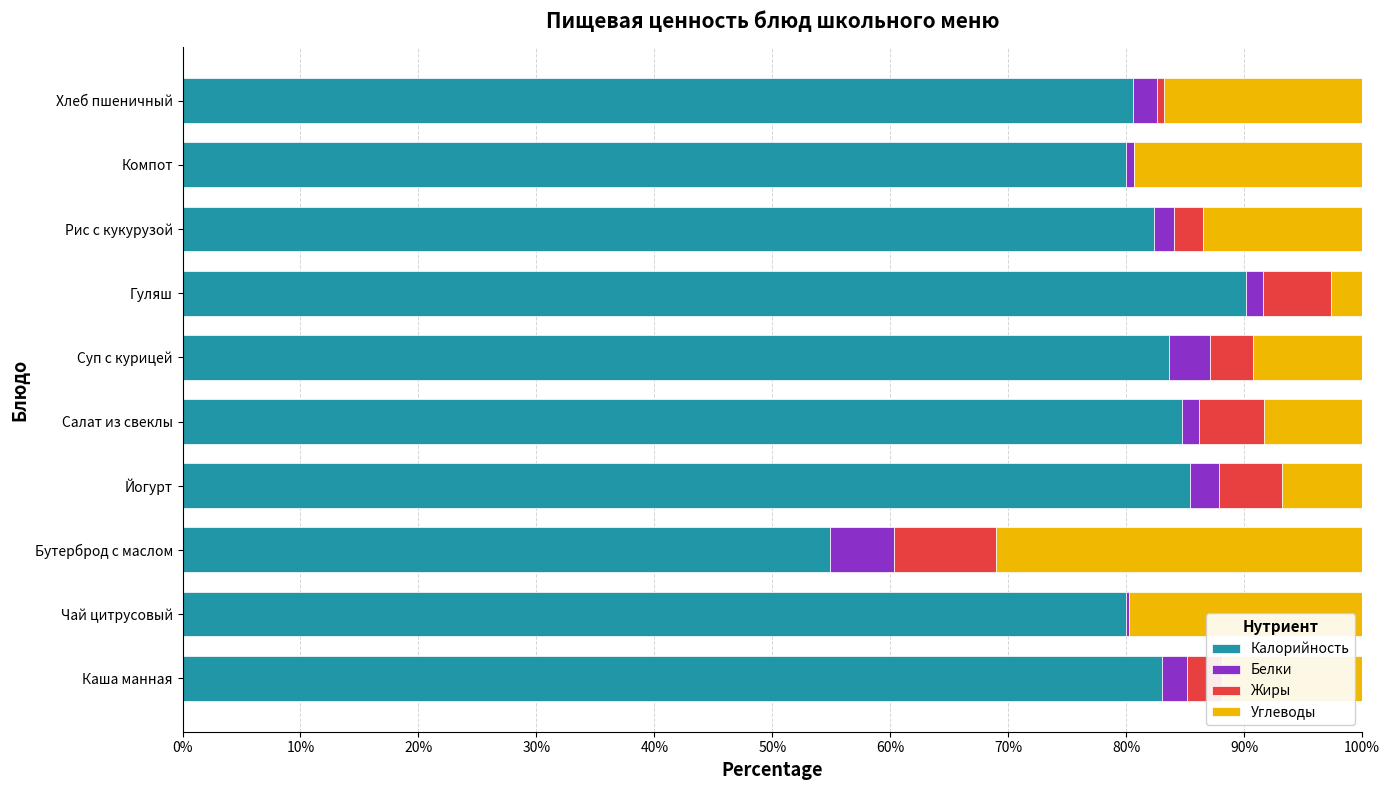

What is the highest value of the Калорийность series?

90.2